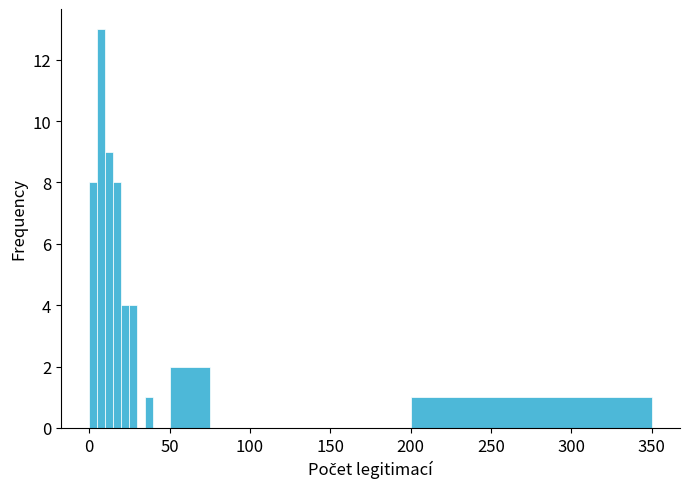

Read against the x-axis, roughly where is the centre of the tallest bar?

10